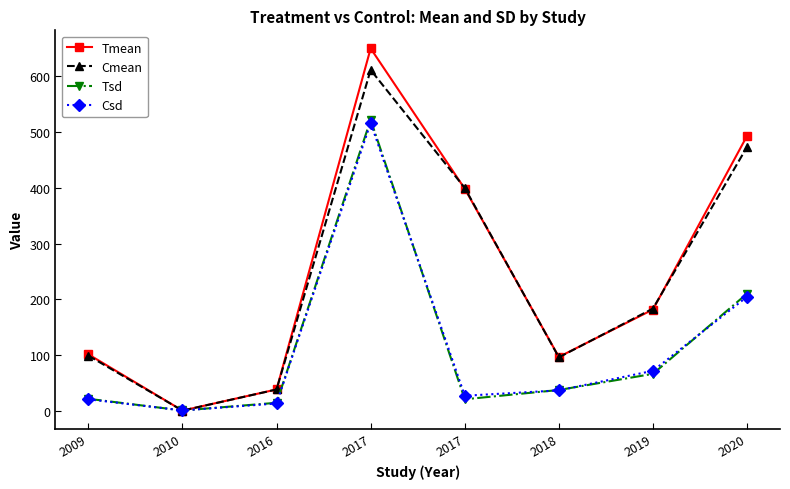

At which label does Tsd reach its peak?

2017